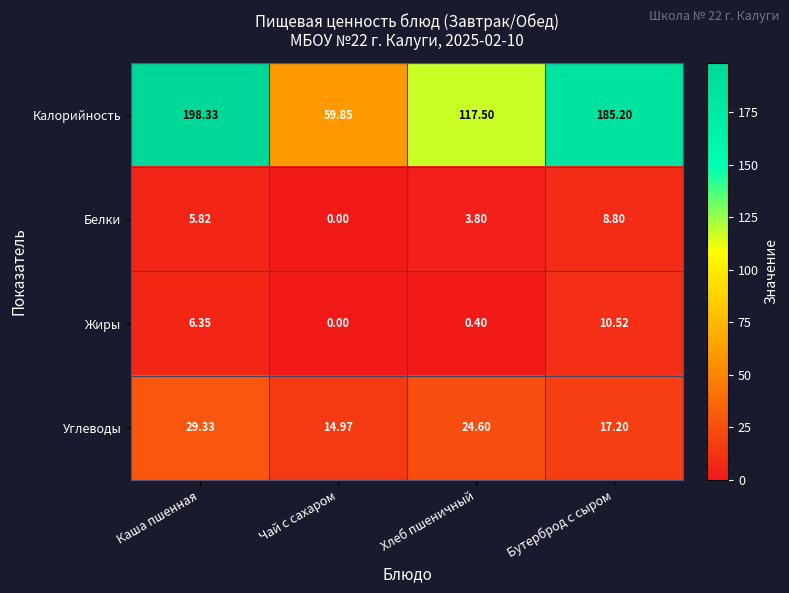

Rank the series at Хлеб пшеничный from highest to lowest value.

Калорийность, Углеводы, Белки, Жиры